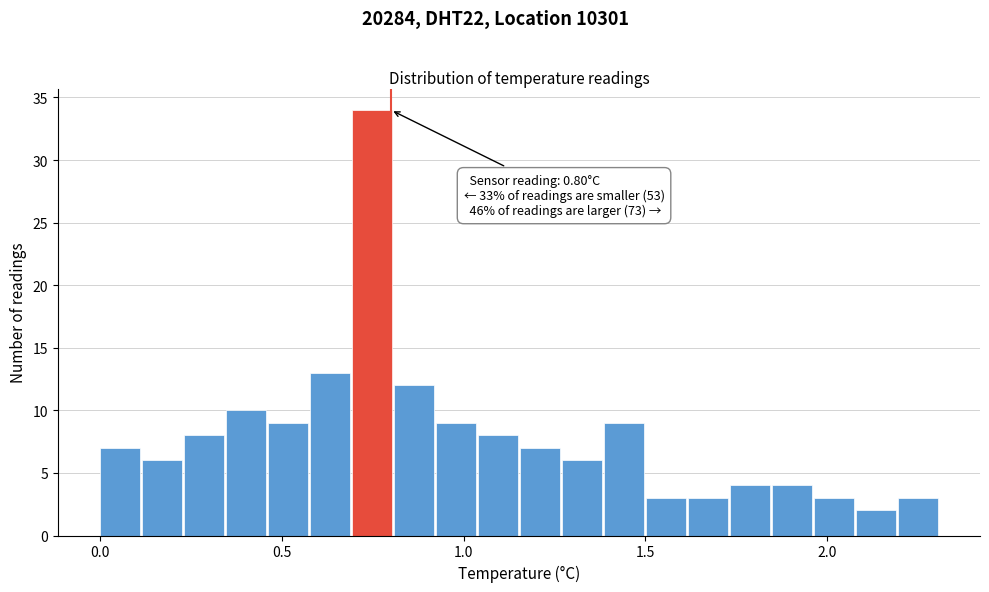

Around what value on the x-axis is the tallest bar? Give the approximate position of its centre, as read against the axis.

0.75